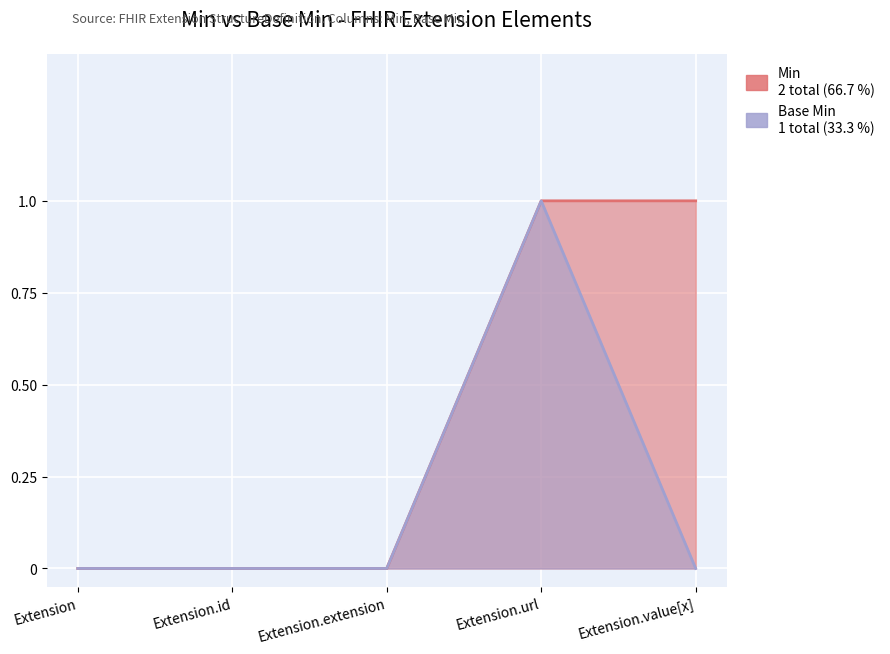

What value does the Base Min series have at Extension.url?

1